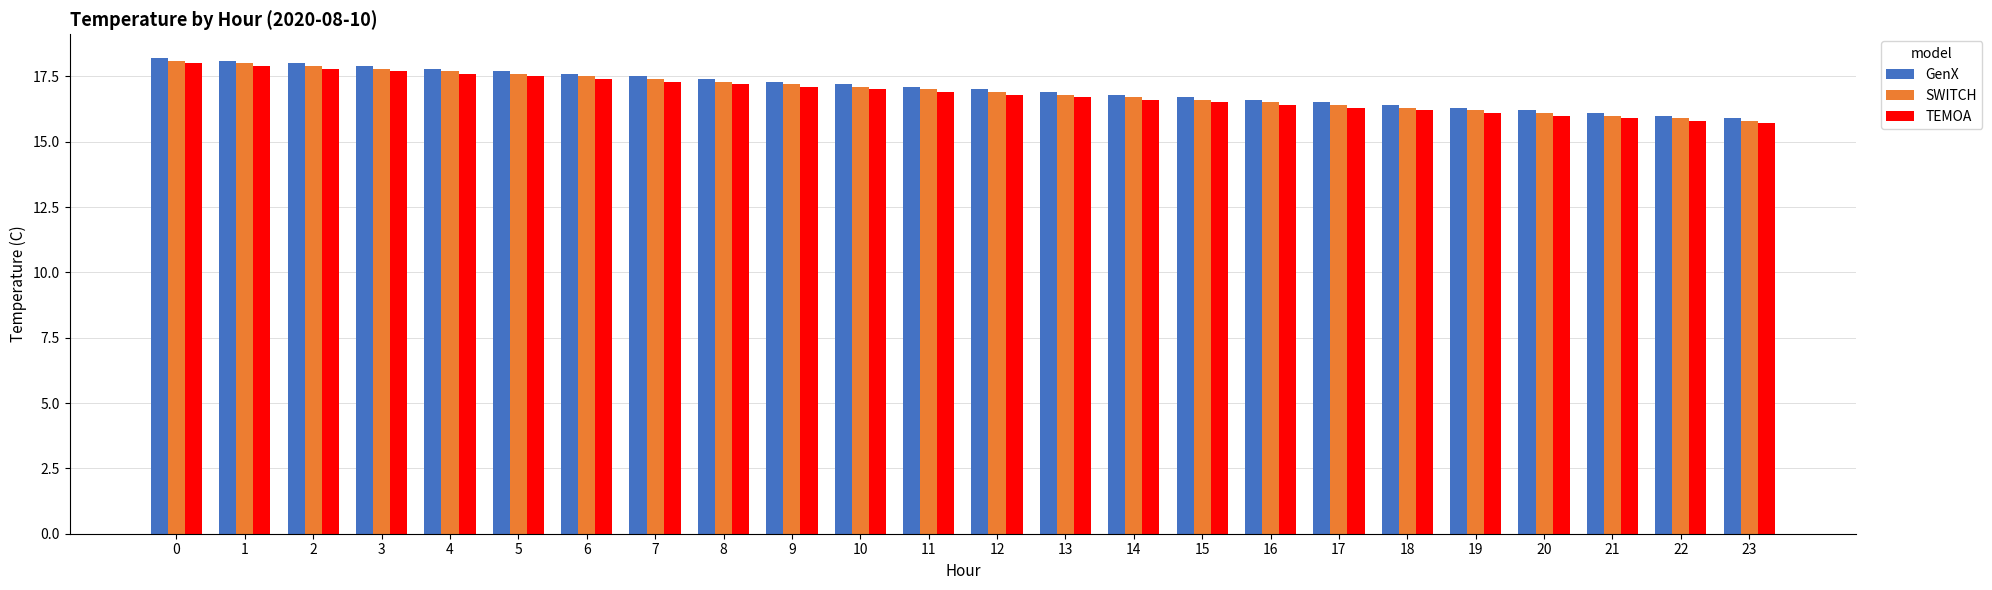

Does the chart contain stacked bars?

No